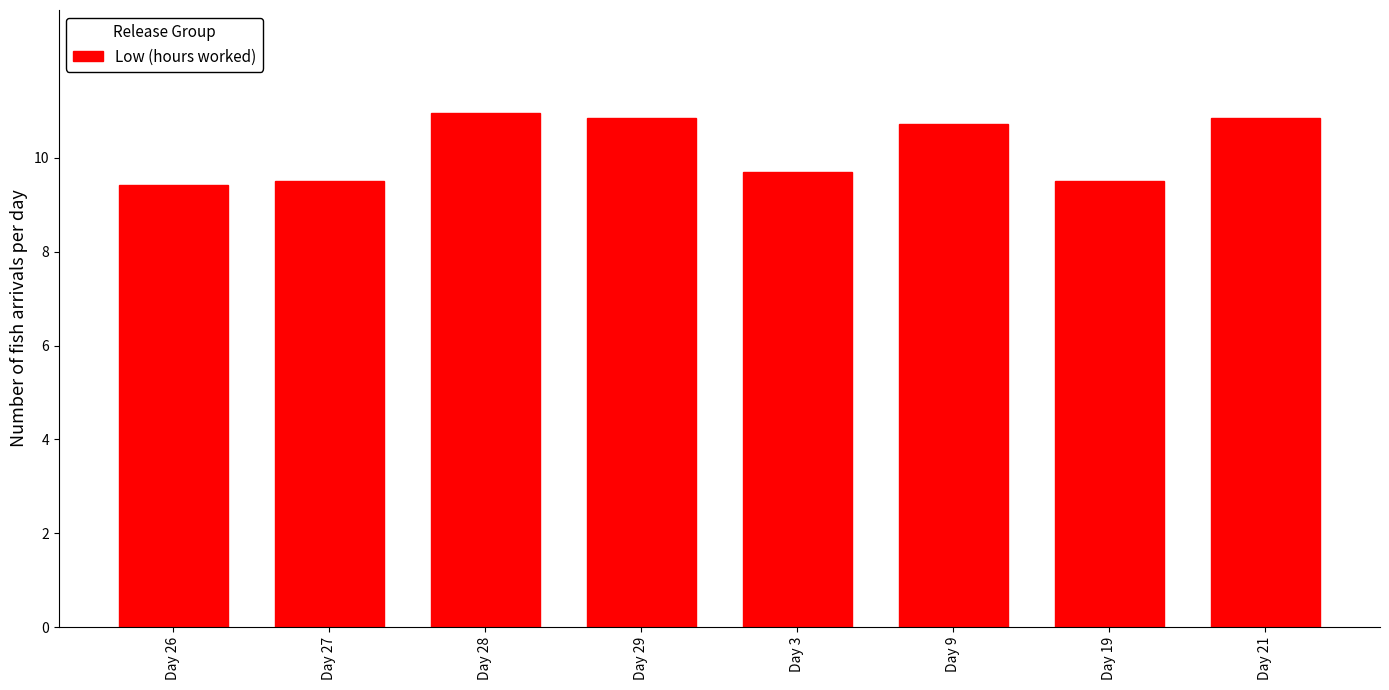

What is the value of the 7th bar from the left?

9.5